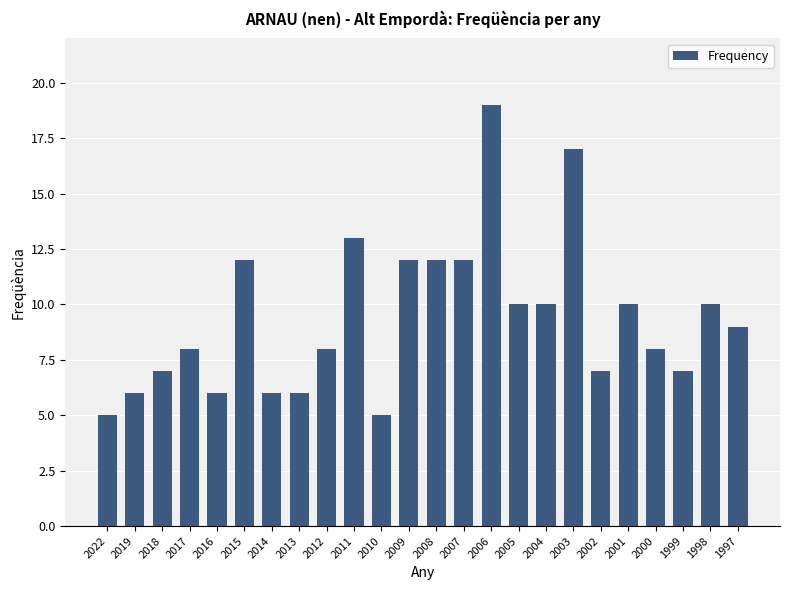

What is the difference between the second highest and second lowest values?

12